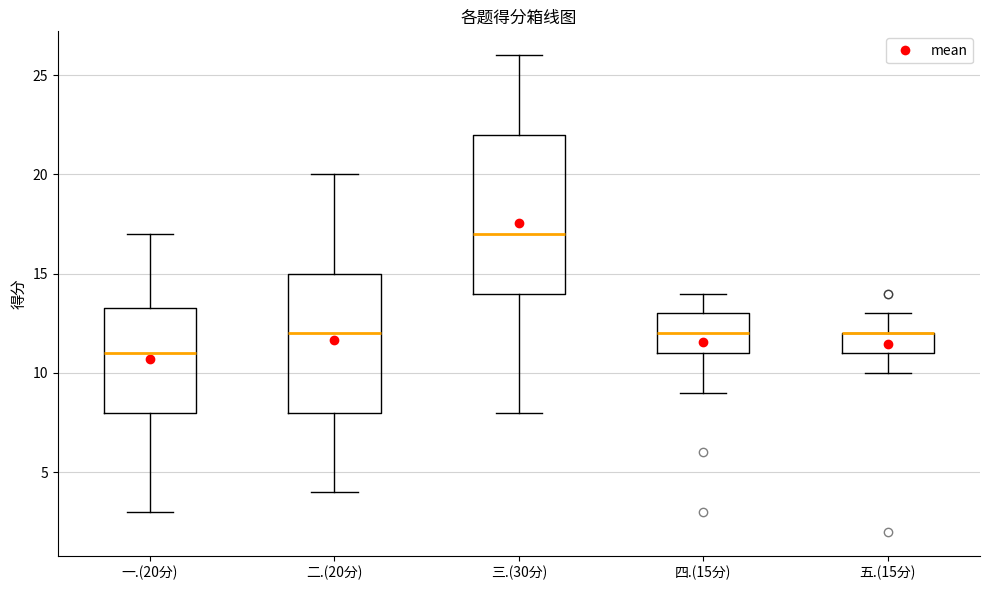

Where does the upper whisker of the box for 三.(30分) end on the y-axis? The values are not printed on the chart, so give them approximately, as read against the axis.

26.0